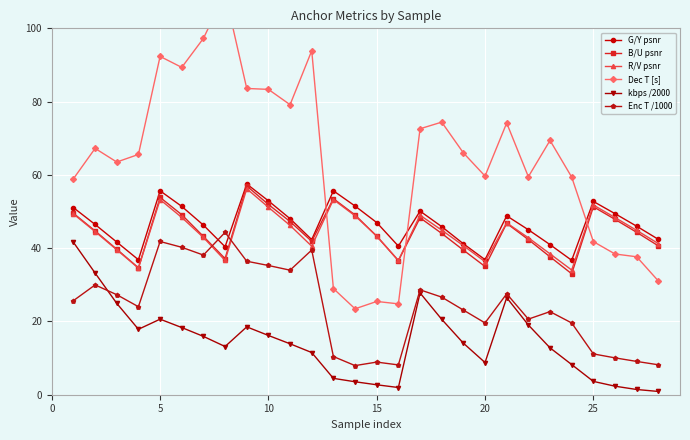

How many categories are shown in the chart?

28